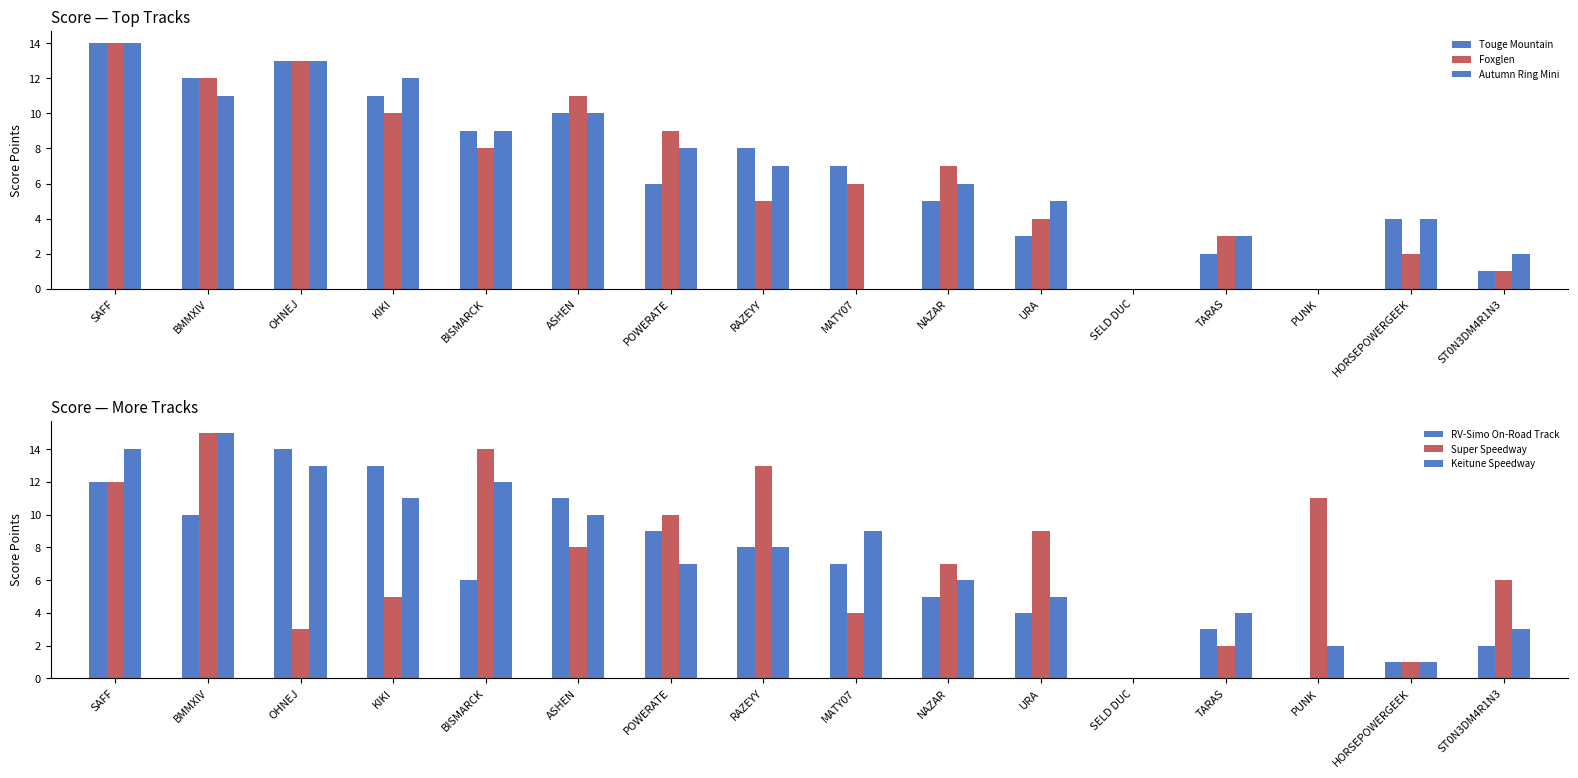

How many values in the Autumn Ring Mini series exceed 7?

7